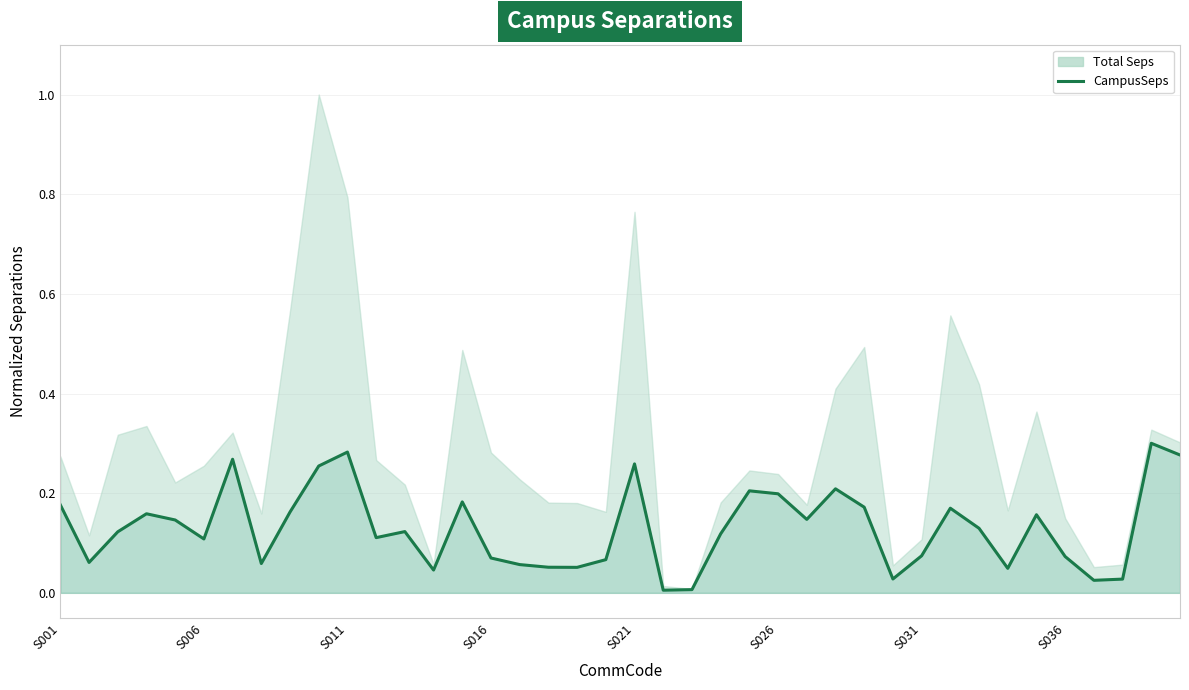

What is the change in value from S006 to 32?

+0.1